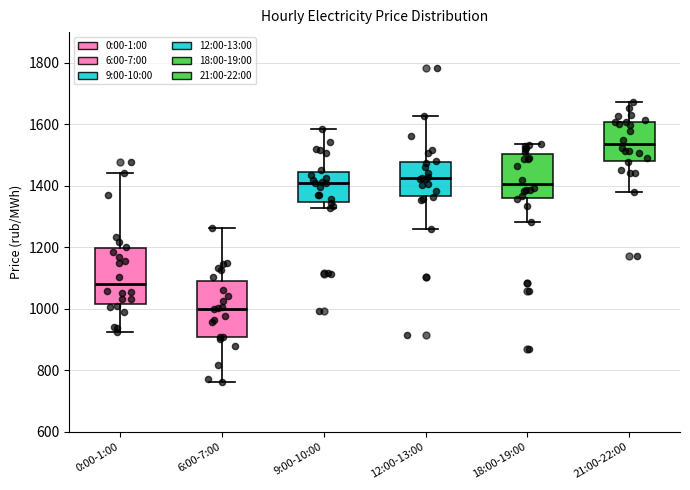

Which box has the highest median line?

21:00-22:00